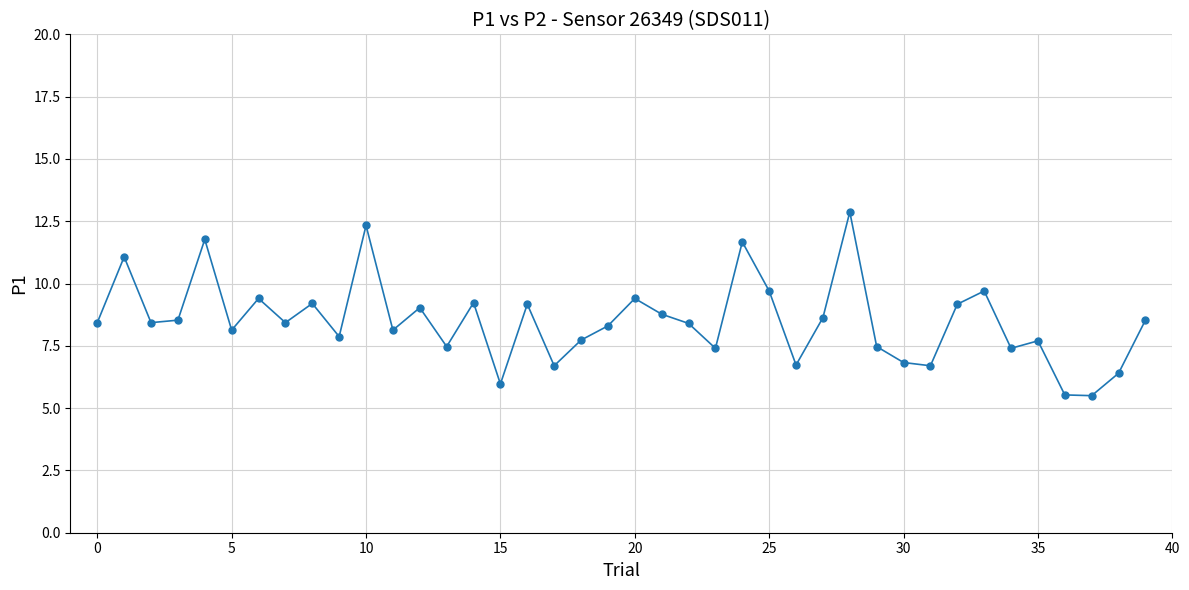

What is the difference between the second highest and minimum values?

6.8